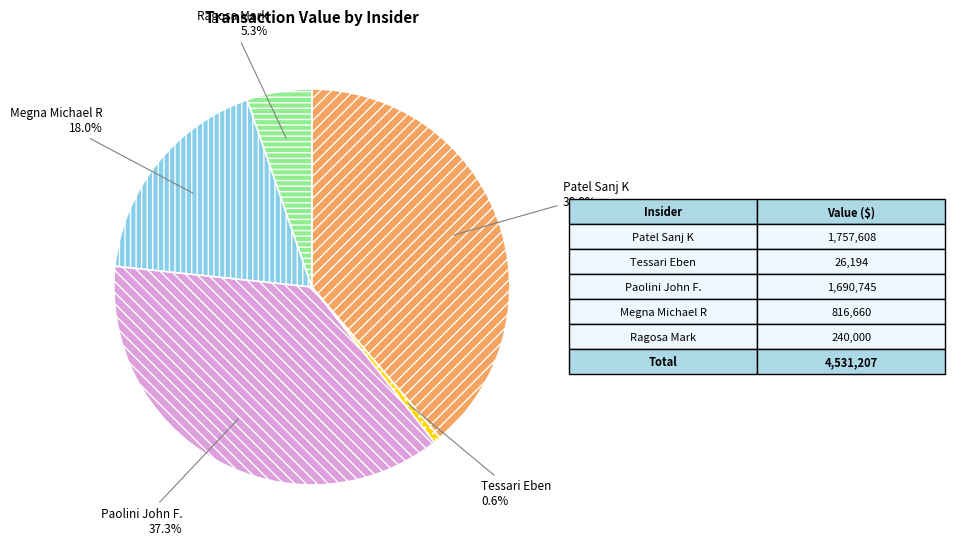

To the nearest percent, what portion does Tessari Eben represent?

1%